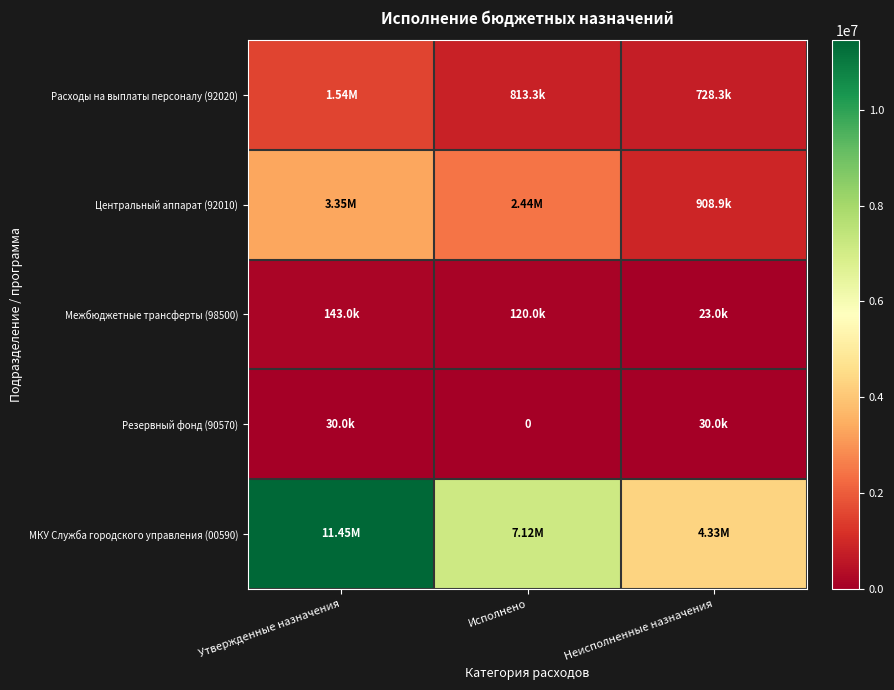

What is the average value of the Расходы на выплаты персоналу (92020) series?

1027733.3